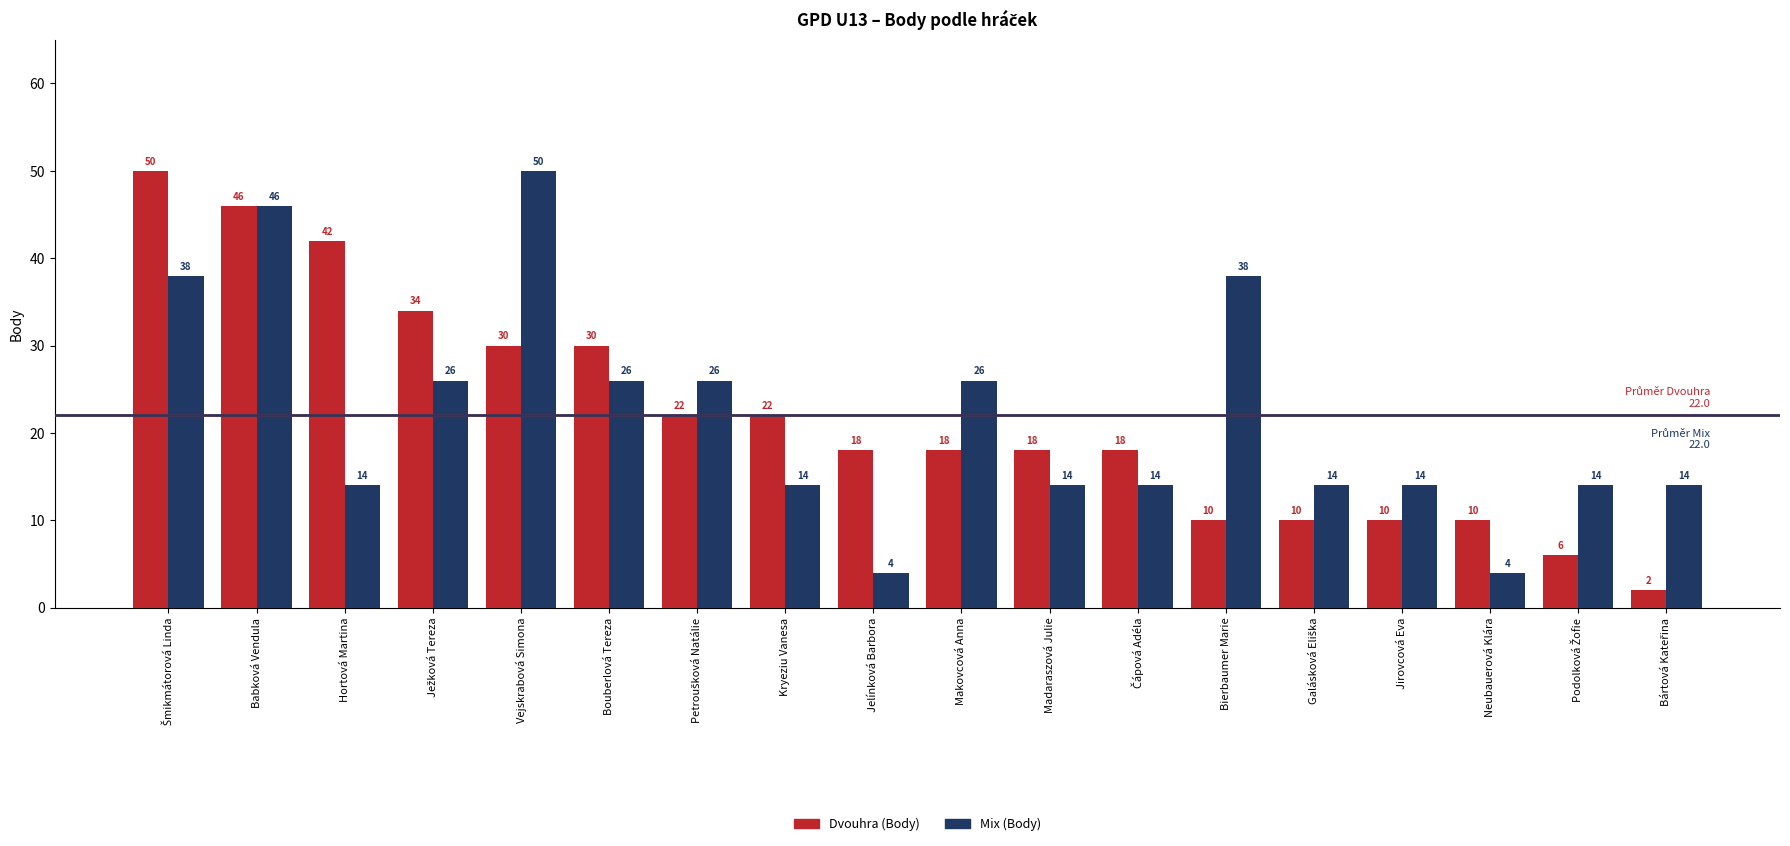

Which series has the largest range (max minus min)?

Dvouhra (Body)